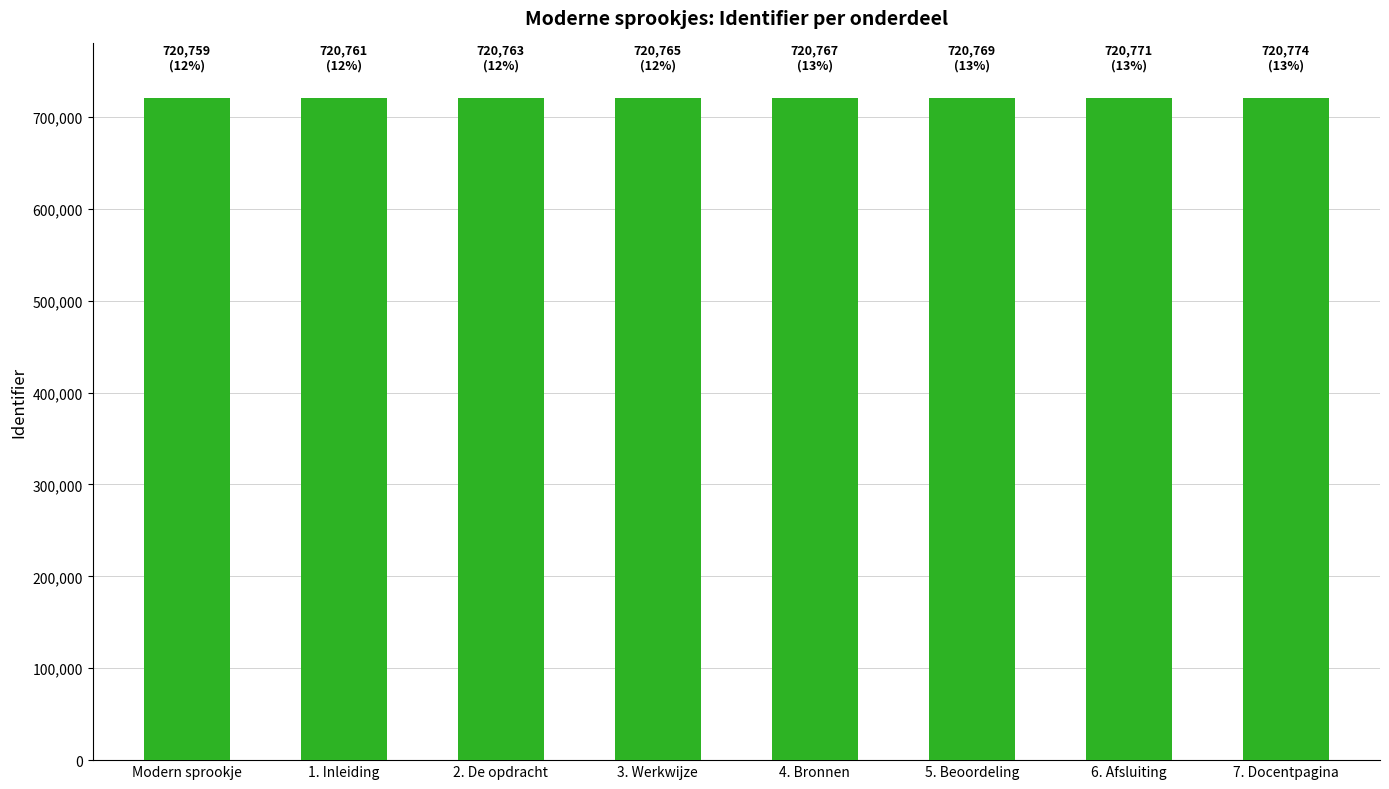

What is the average value?

720766